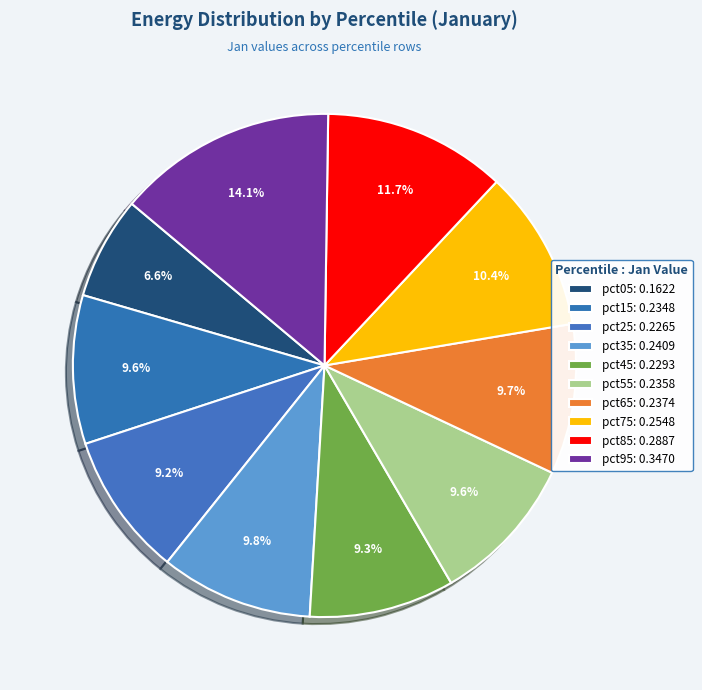

Is there a majority slice in this chart?

No